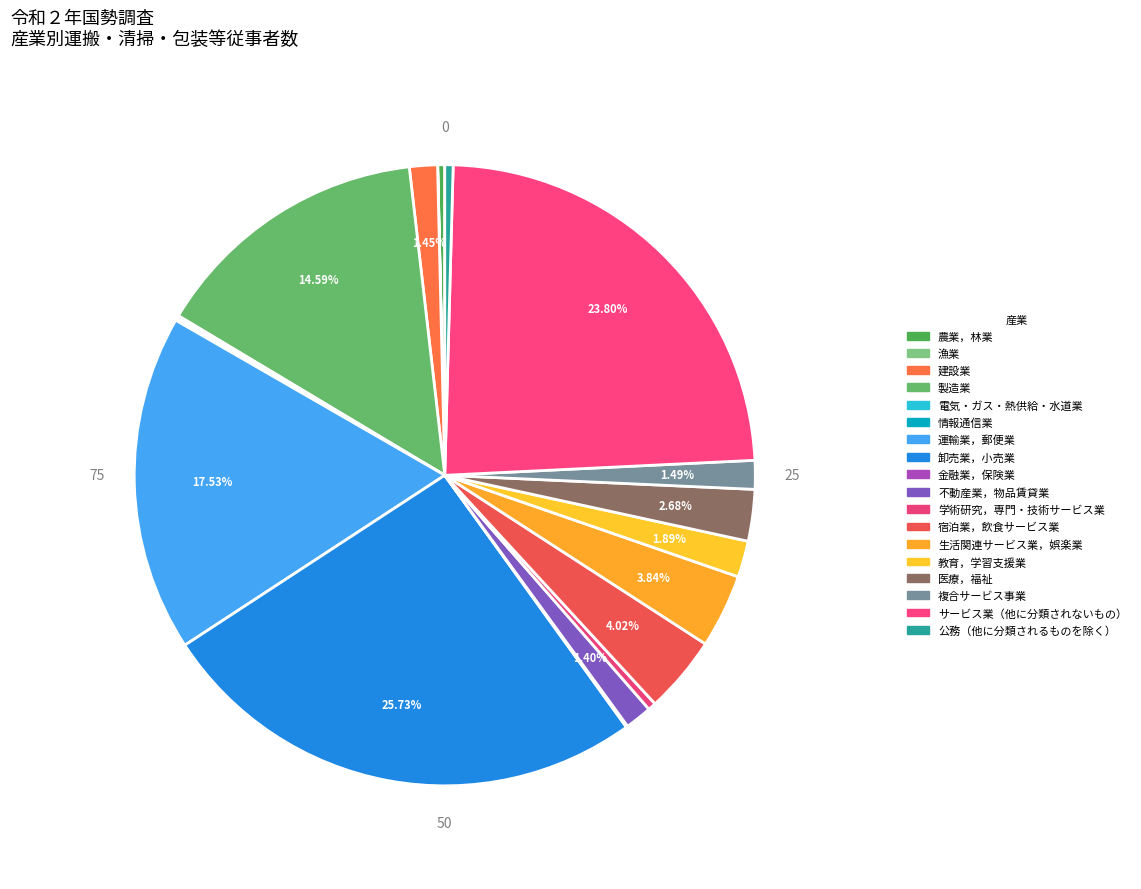

Which slice is the smallest?

漁業